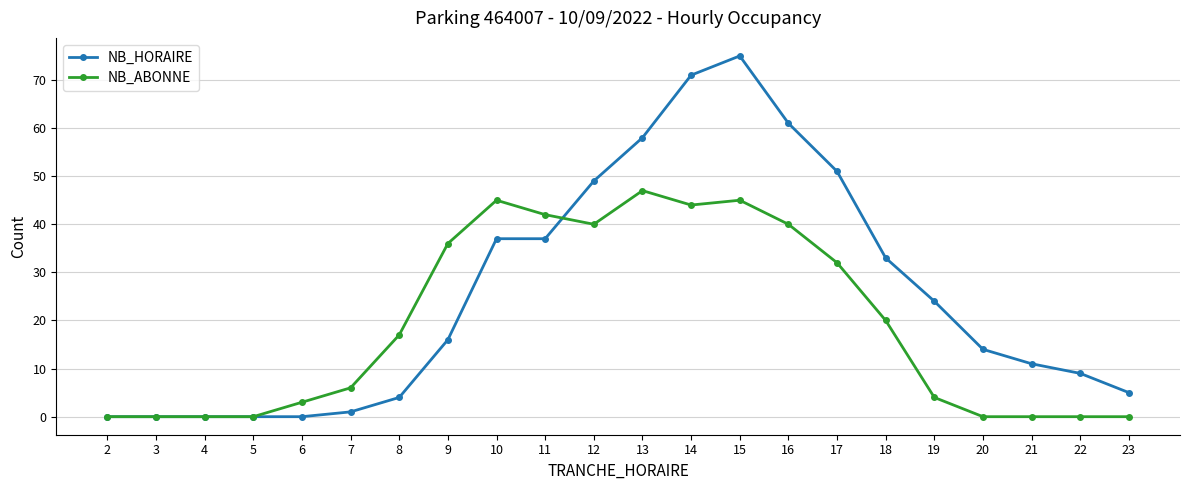

Between 10 and 18, which series saw the biggest shift?

NB_ABONNE